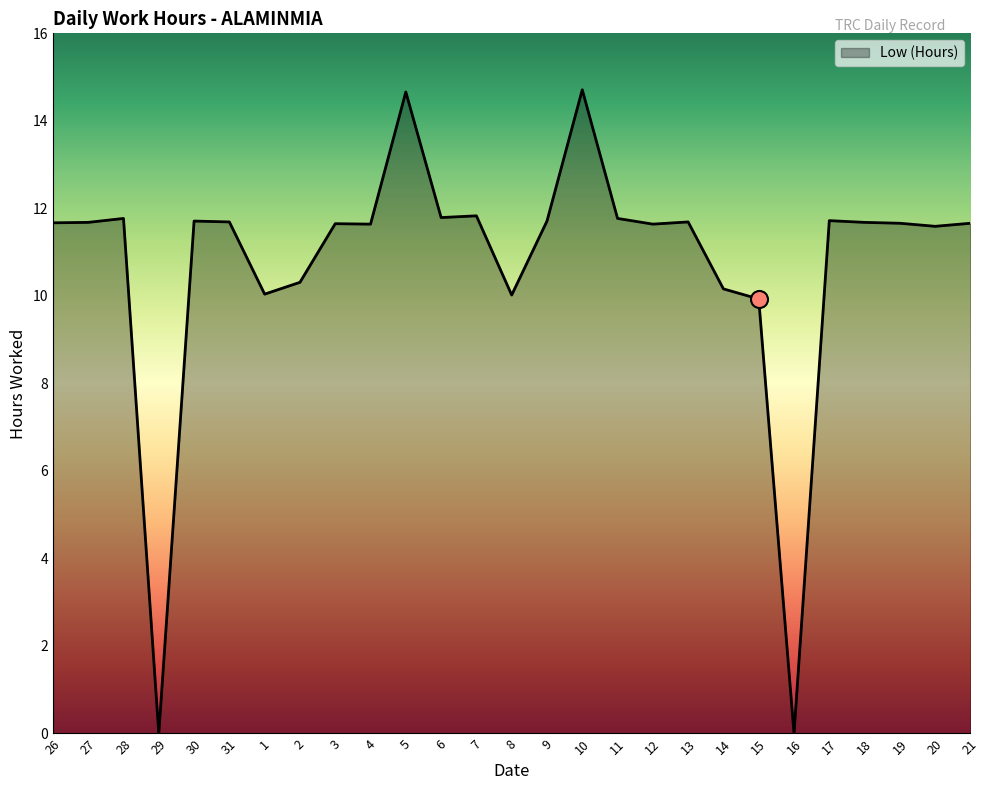

Approximately how many times larger is the value at 30 compared to 27?

1.0